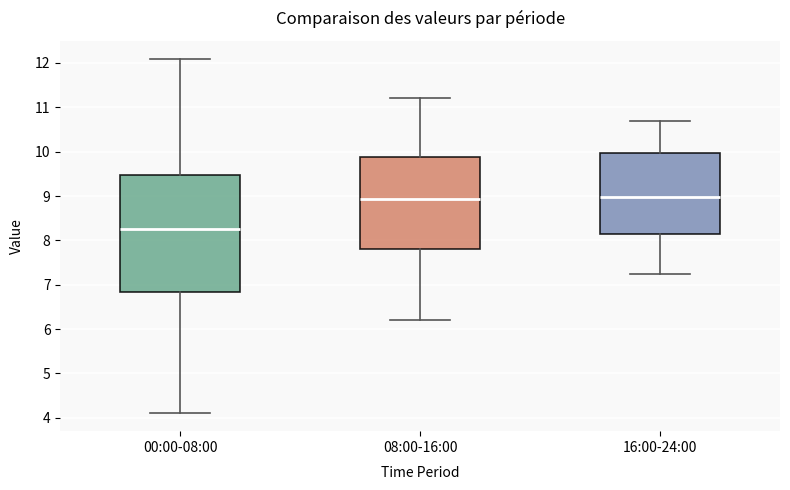

Reading left to right, transcribe this box plot: for each box, give where its median line is, the range the box spans, and where its two whiskers end, as read against the y-axis. The values are not printed on the chart, so give them approximately, as read against the axis.

00:00-08:00: median 8.3, box 6.8 to 9.5, whiskers 4.1 to 12.1
08:00-16:00: median 8.9, box 7.8 to 9.9, whiskers 6.2 to 11.2
16:00-24:00: median 9.0, box 8.1 to 10.0, whiskers 7.3 to 10.7